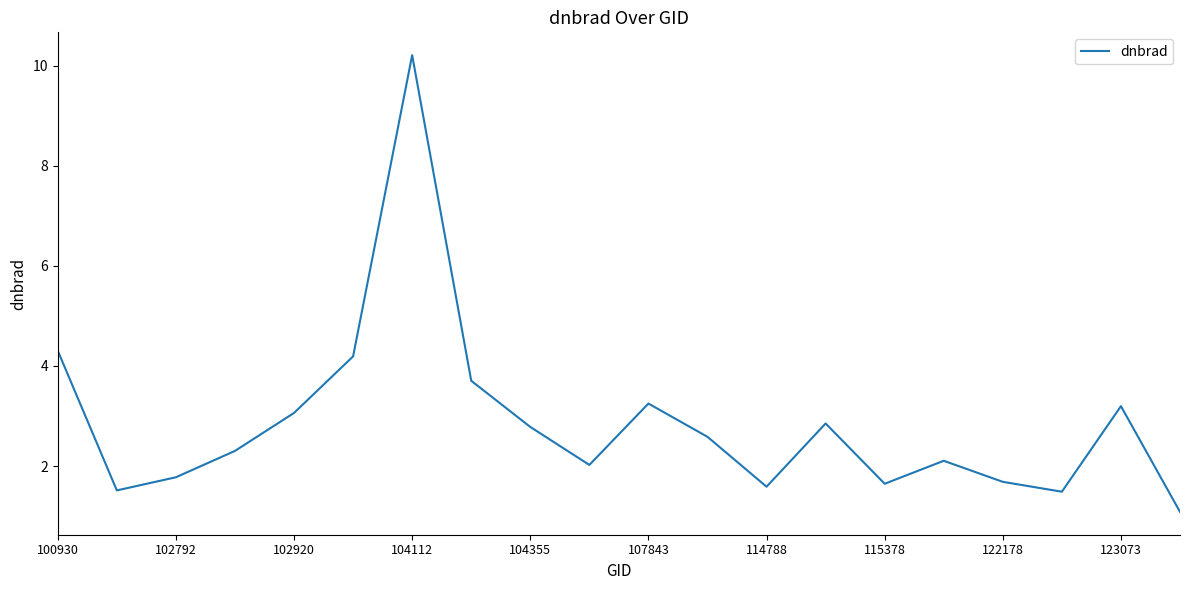

What is the minimum value shown in the chart?

1.1